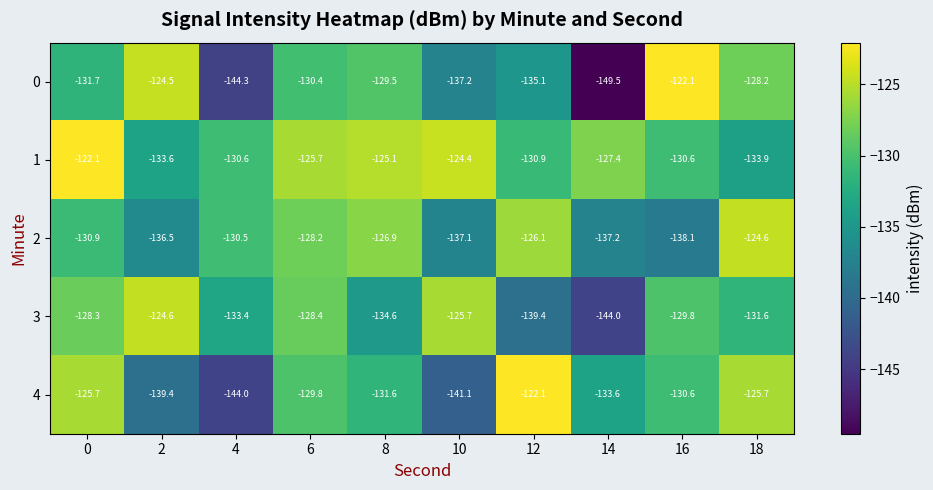

The value of 3 at 6 is -128.4. True or false?

True